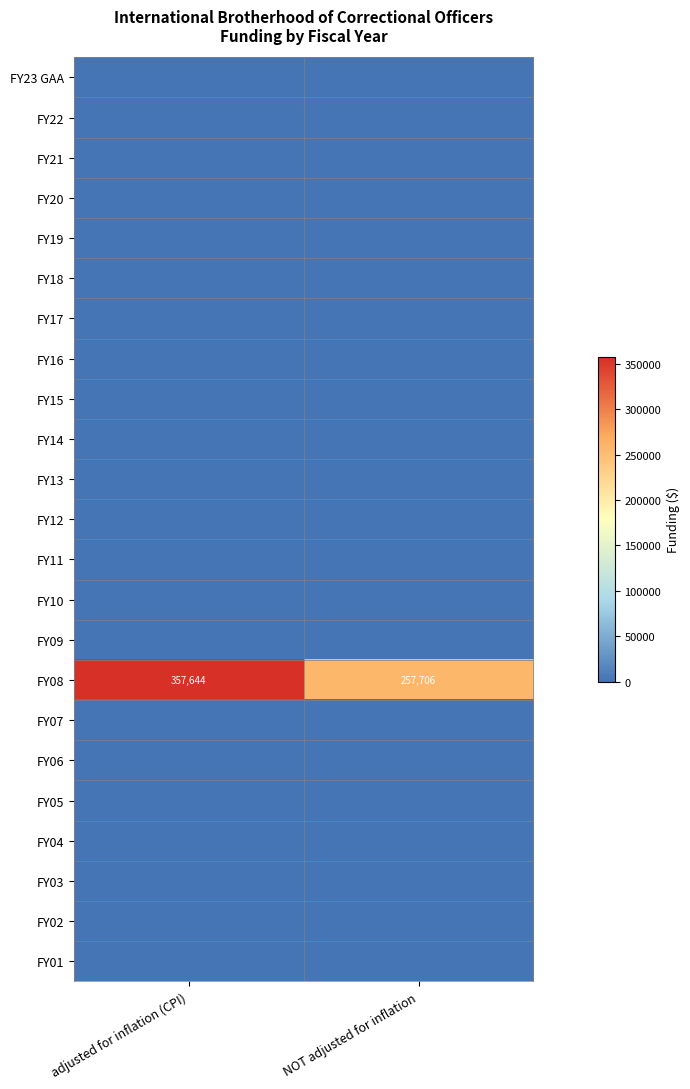

Rank the categories by FY08 value from lowest to highest.

NOT adjusted for inflation, adjusted for inflation (CPI)